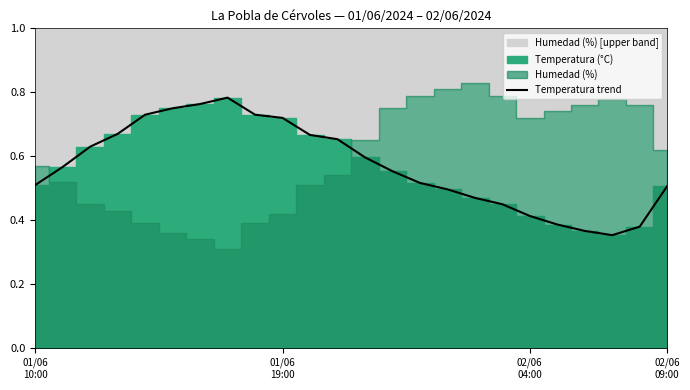

The value at 6 is 0.8. True or false?

True